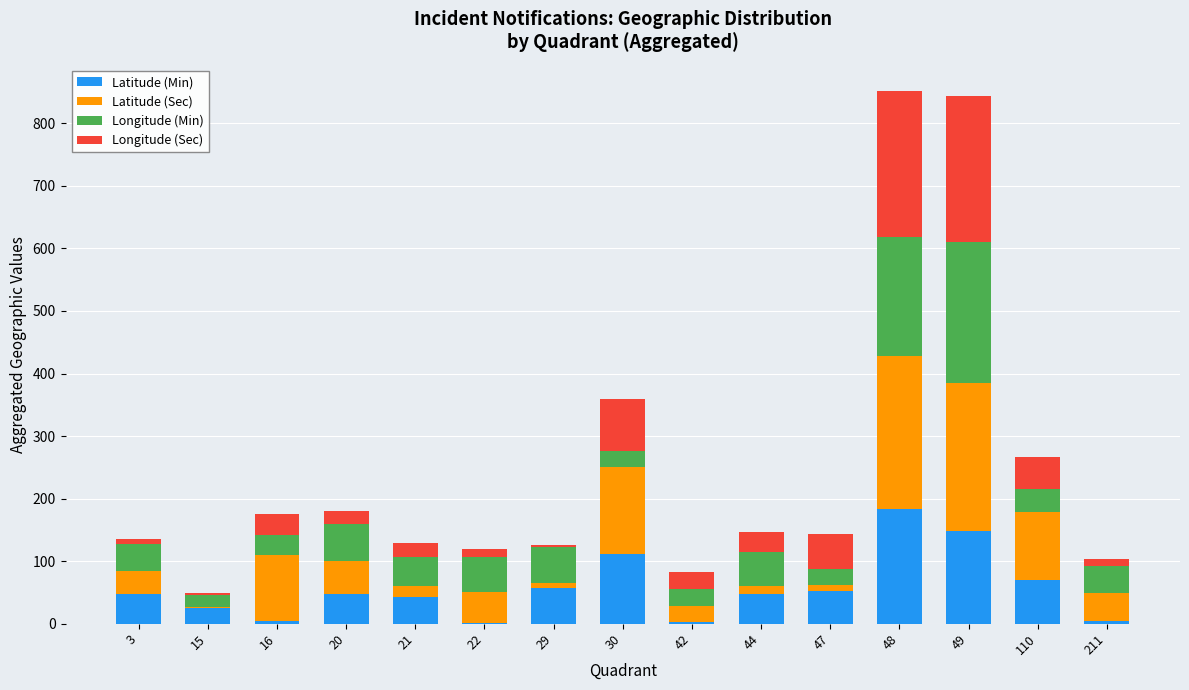

Which category has the highest value in the Latitude (Min) series?

48